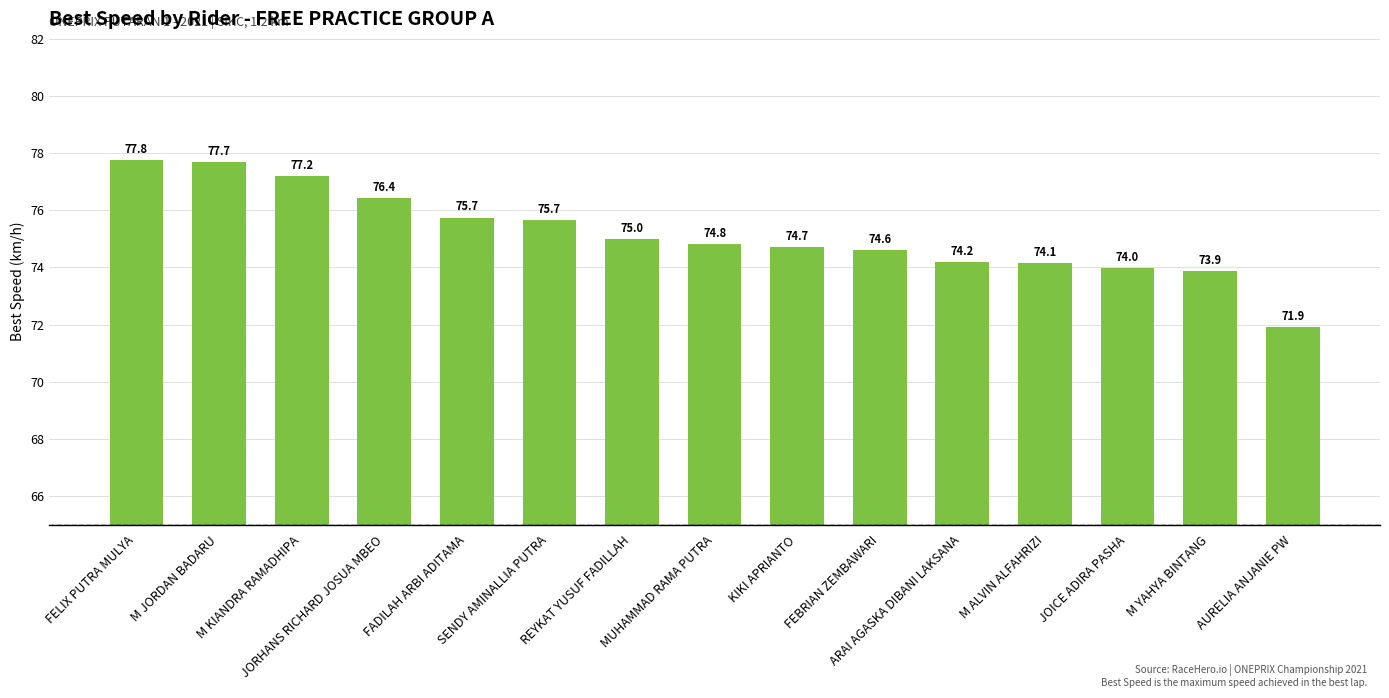

The value at M JORDAN BADARU is 77.7. True or false?

True